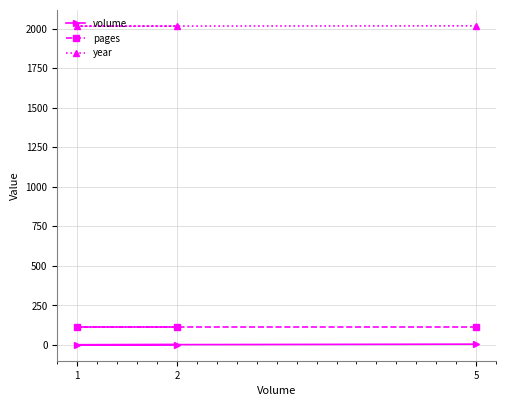

What is the highest value of the year series?

2018